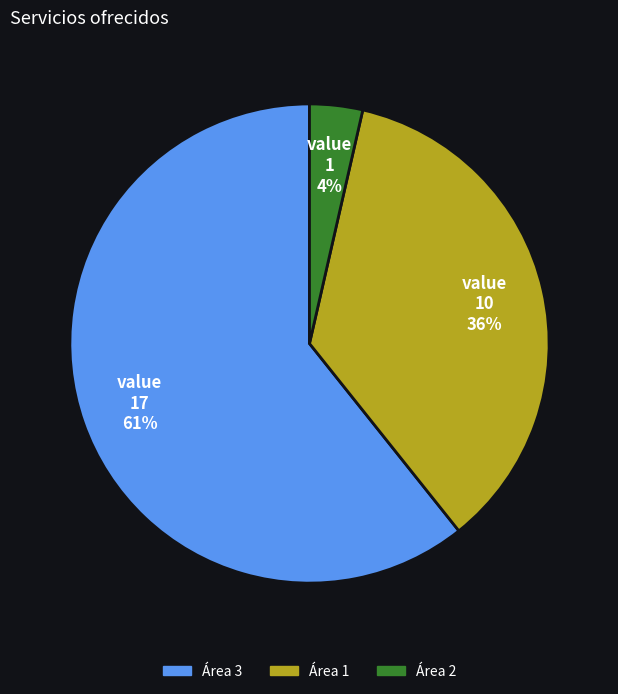

How many segments does this pie chart have?

3